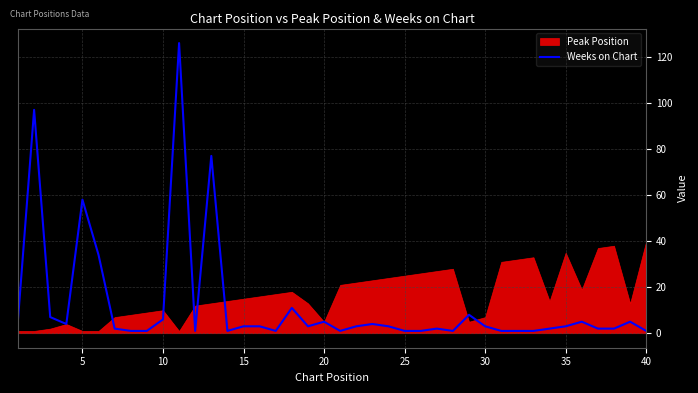

The value of Weeks on Chart at 35 is 3. True or false?

True